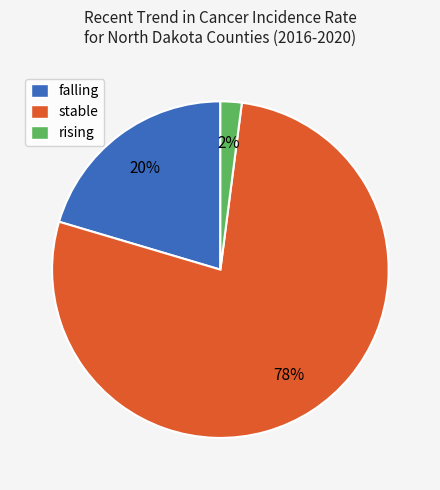

Does falling represent more than half of the total?

No